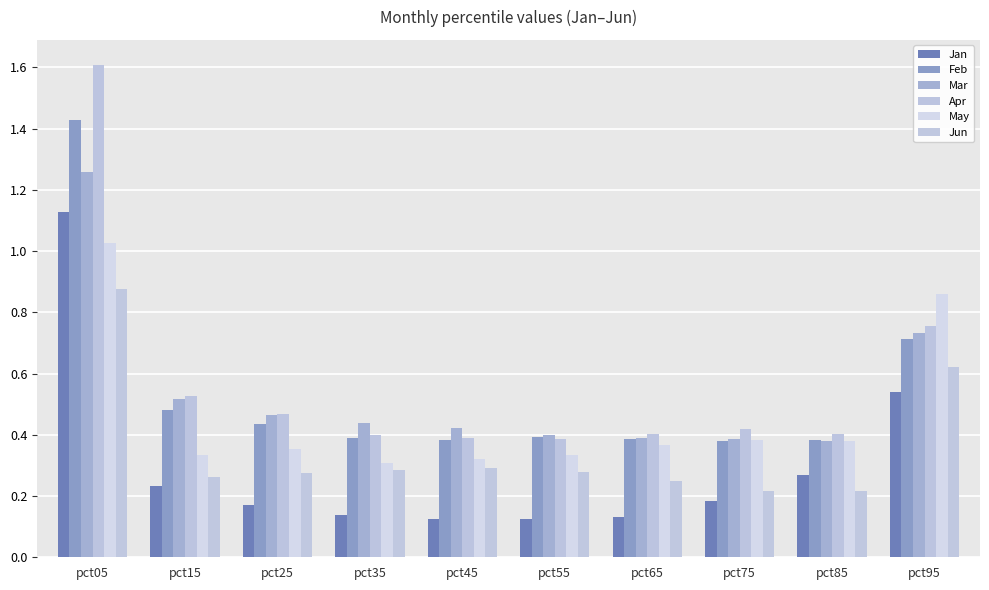

Reading right to left, list all the values displayed in this chart.

Jan: pct95=0.5	pct85=0.3	pct75=0.2	pct65=0.1	pct55=0.1	pct45=0.1	pct35=0.1	pct25=0.2	pct15=0.2	pct05=1.1
Feb: pct95=0.7	pct85=0.4	pct75=0.4	pct65=0.4	pct55=0.4	pct45=0.4	pct35=0.4	pct25=0.4	pct15=0.5	pct05=1.4
Mar: pct95=0.7	pct85=0.4	pct75=0.4	pct65=0.4	pct55=0.4	pct45=0.4	pct35=0.4	pct25=0.5	pct15=0.5	pct05=1.3
Apr: pct95=0.8	pct85=0.4	pct75=0.4	pct65=0.4	pct55=0.4	pct45=0.4	pct35=0.4	pct25=0.5	pct15=0.5	pct05=1.6
May: pct95=0.9	pct85=0.4	pct75=0.4	pct65=0.4	pct55=0.3	pct45=0.3	pct35=0.3	pct25=0.4	pct15=0.3	pct05=1.0
Jun: pct95=0.6	pct85=0.2	pct75=0.2	pct65=0.2	pct55=0.3	pct45=0.3	pct35=0.3	pct25=0.3	pct15=0.3	pct05=0.9